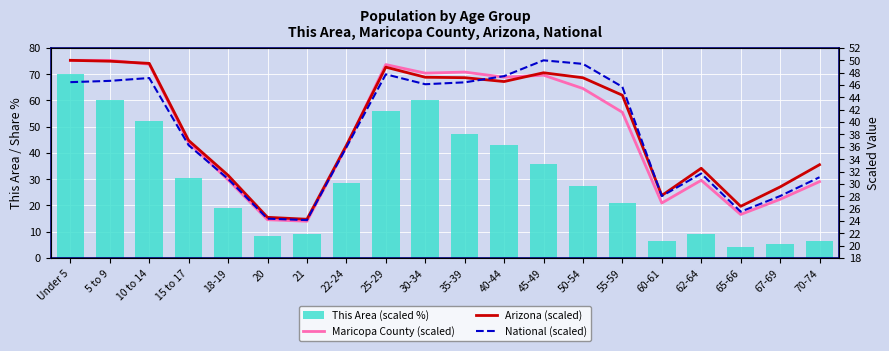

How many groups of bars are there?

20